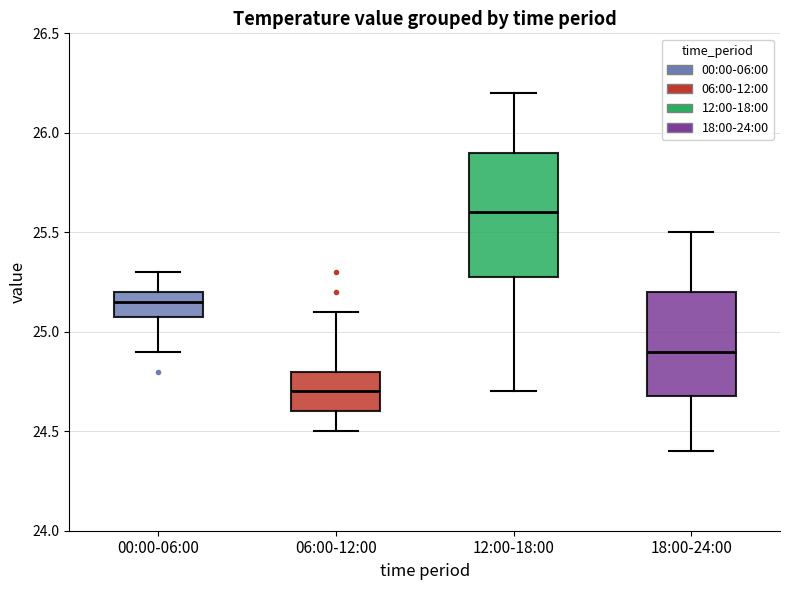

Reading left to right, transcribe this box plot: for each box, give where its median line is, the range the box spans, and where its two whiskers end, as read against the y-axis. The values are not printed on the chart, so give them approximately, as read against the axis.

00:00-06:00: median 25.15, box 25.10 to 25.20, whiskers 24.90 to 25.30
06:00-12:00: median 24.70, box 24.60 to 24.80, whiskers 24.50 to 25.10
12:00-18:00: median 25.60, box 25.30 to 25.90, whiskers 24.70 to 26.20
18:00-24:00: median 24.90, box 24.70 to 25.20, whiskers 24.40 to 25.50